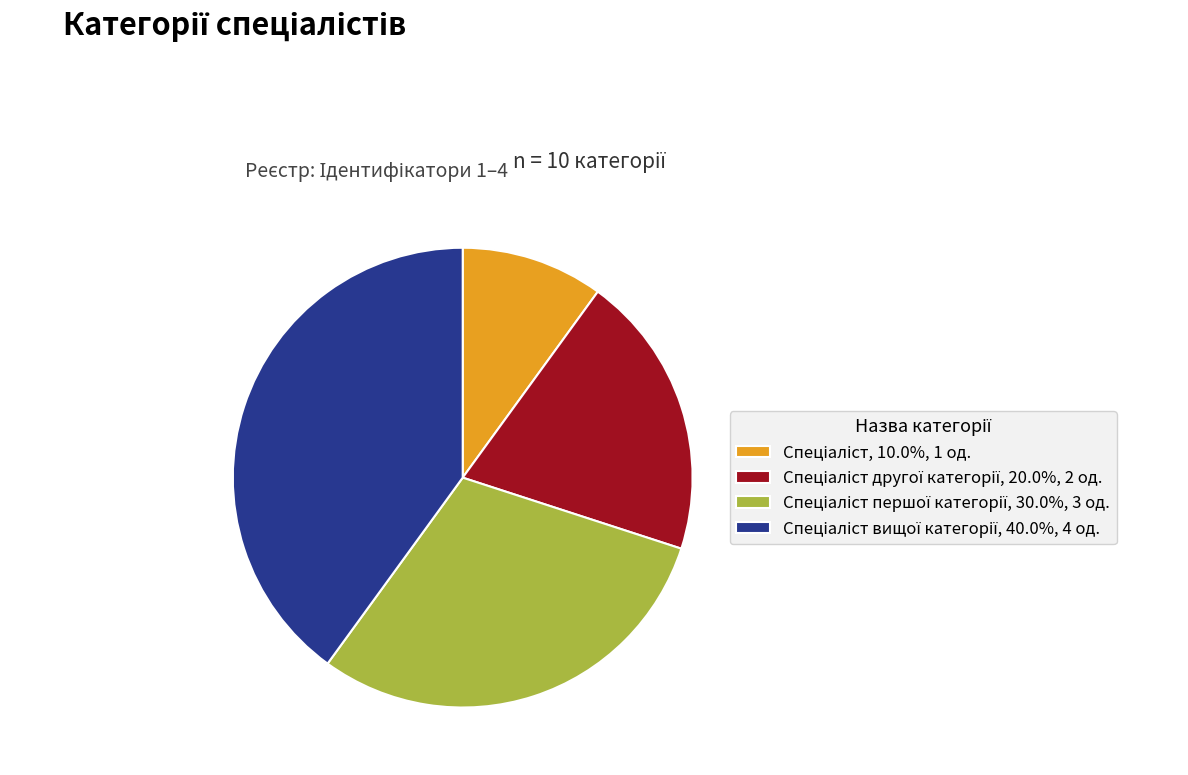

Is there a majority slice in this chart?

No